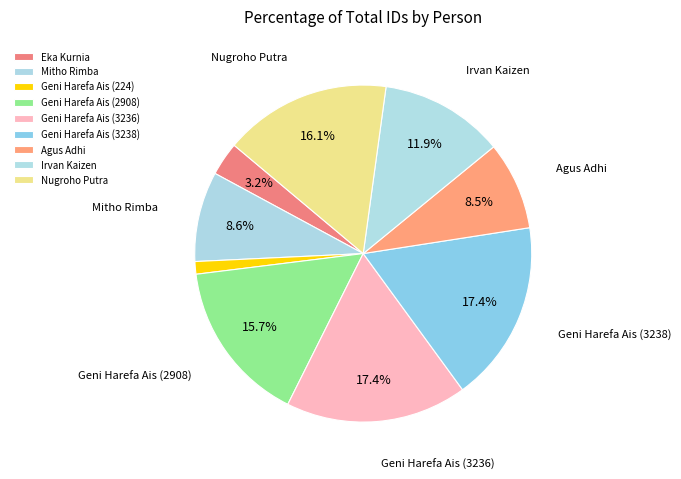

Rank the categories by value from highest to lowest.

Geni Harefa Ais (3238), Geni Harefa Ais (3236), Nugroho Putra, Geni Harefa Ais (2908), Irvan Kaizen, Mitho Rimba, Agus Adhi, Eka Kurnia, Geni Harefa Ais (224)